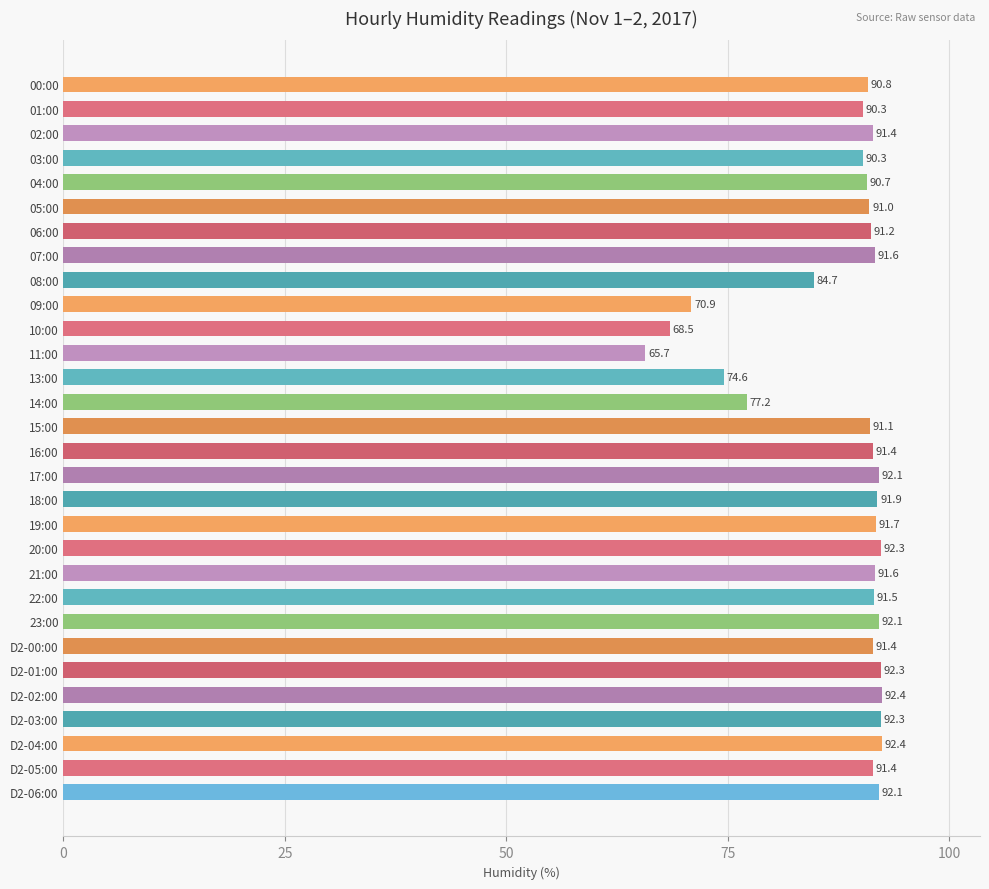

Is it true that the value at 07:00 is 91.6?

True